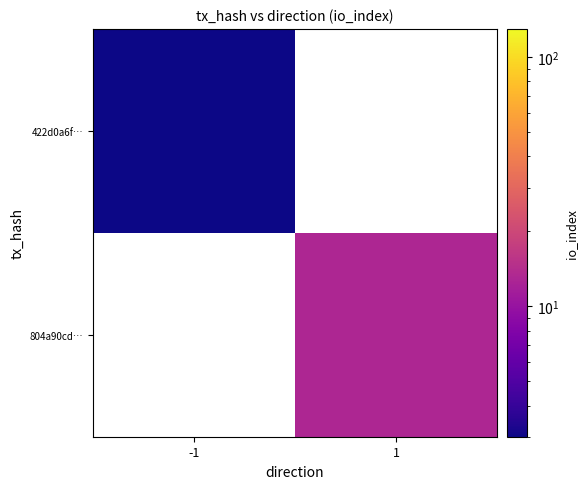

Rank the series by their maximum value, from lowest to highest.

422d0a6f…, 804a90cd…